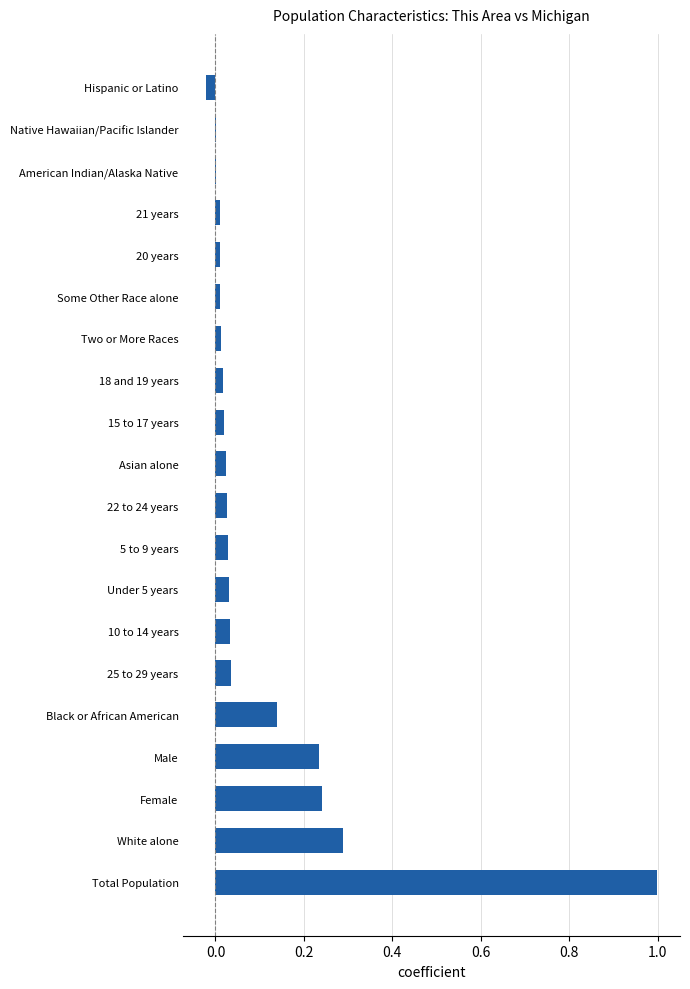

At which category does the chart reach its peak across all series?

Total Population